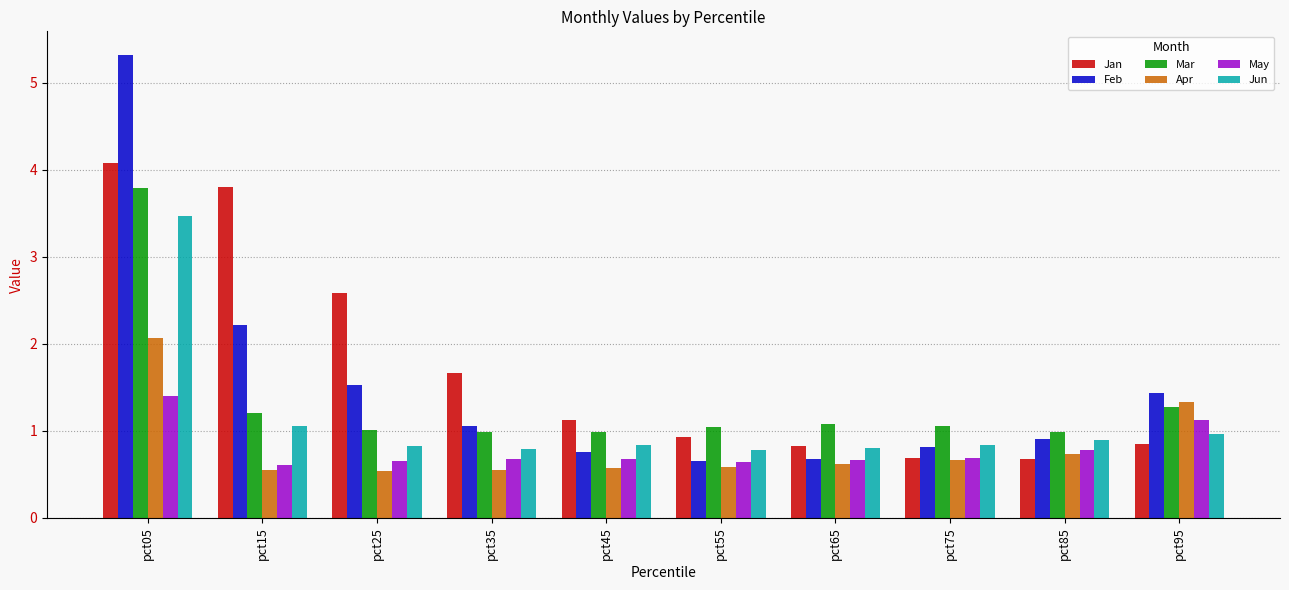

What is the approximate value of May at pct85?

0.8